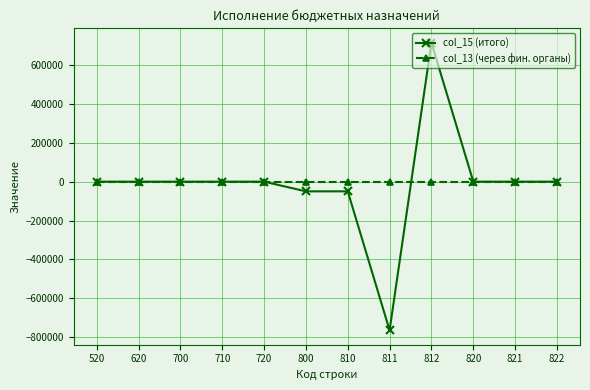

List the series in order of their peak value, highest first.

col_15 (итого), col_13 (через фин. органы)